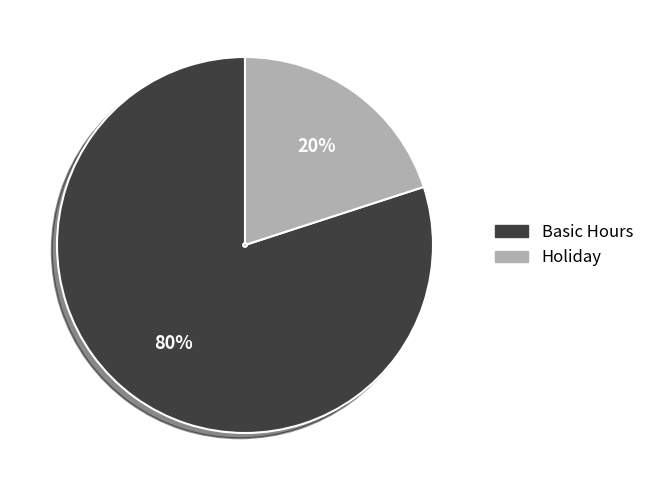

Between Basic Hours and Holiday, which is larger?

Basic Hours